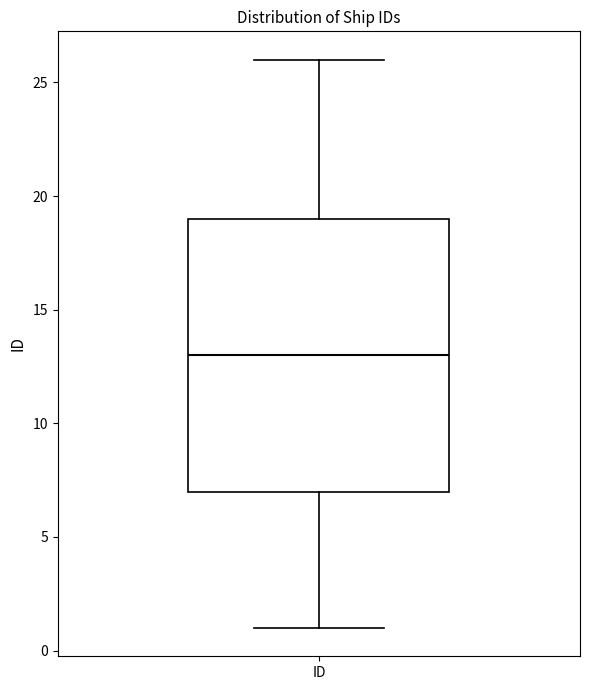

Read this box plot against the y-axis: the position of the median line, the range covered by the box, and the ends of both whiskers. The values are not printed on the chart, so give them approximately, as read against the axis.

median 13, box 7 to 19, whiskers 1 to 26